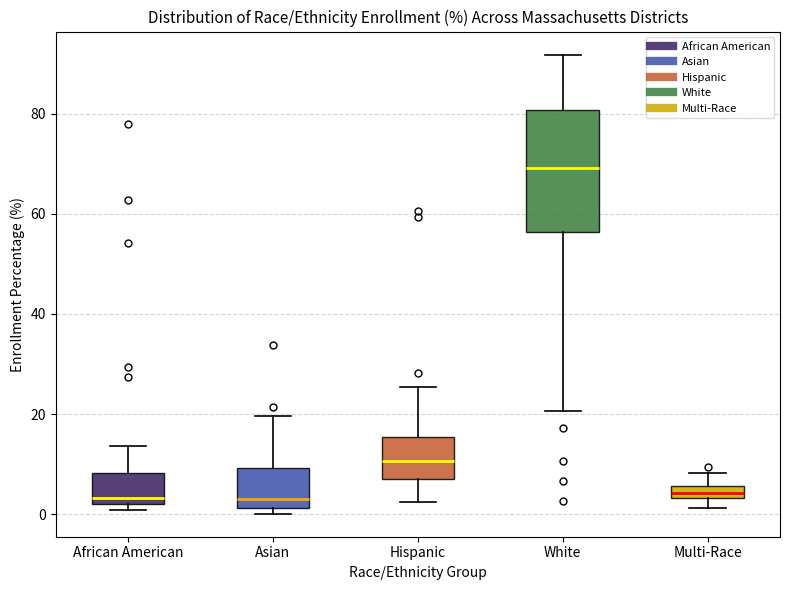

Where is the lower edge of the box for White on the y-axis? The values are not printed on the chart, so give them approximately, as read against the axis.

56